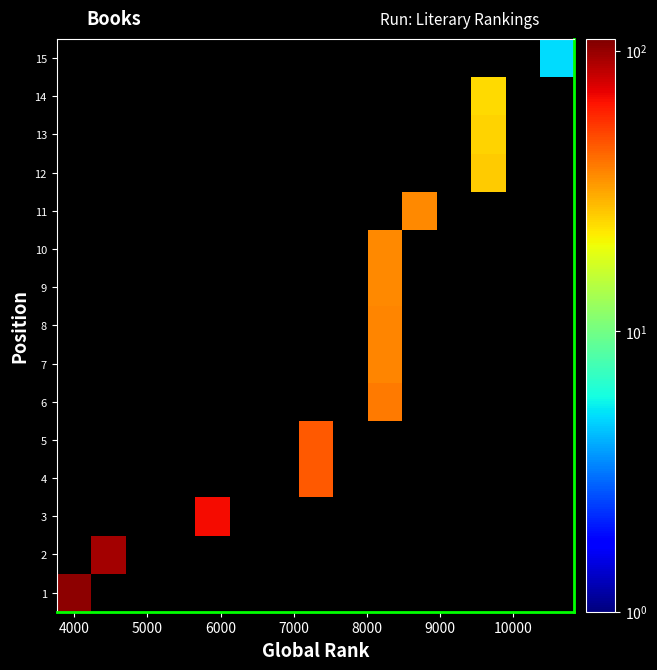

What is the smallest value displayed?

5.0